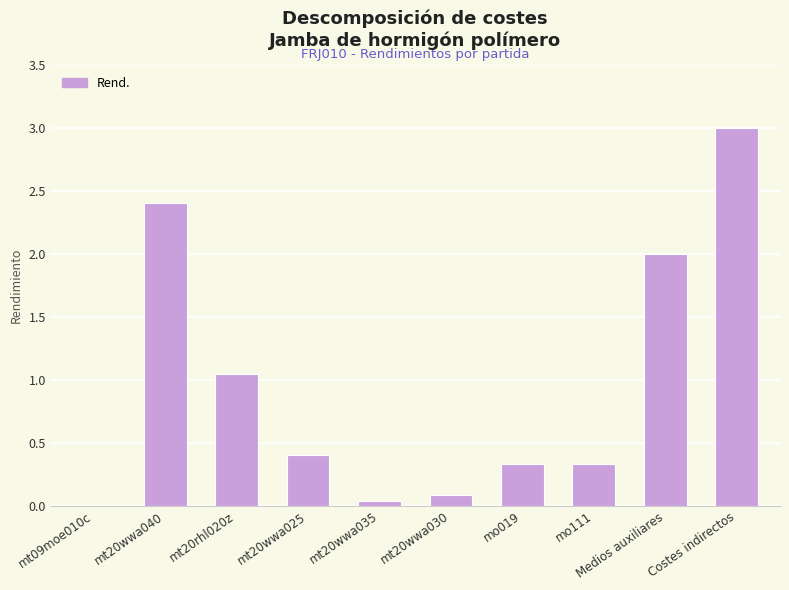

True or false: the data shows 0.2 at mt20wwa025.

False